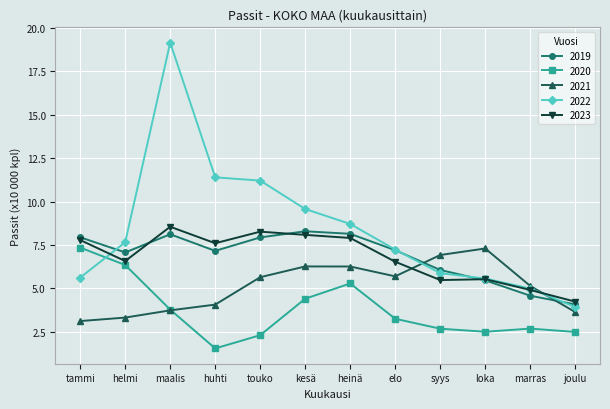

At which category is the sum across all series the highest?

maalis